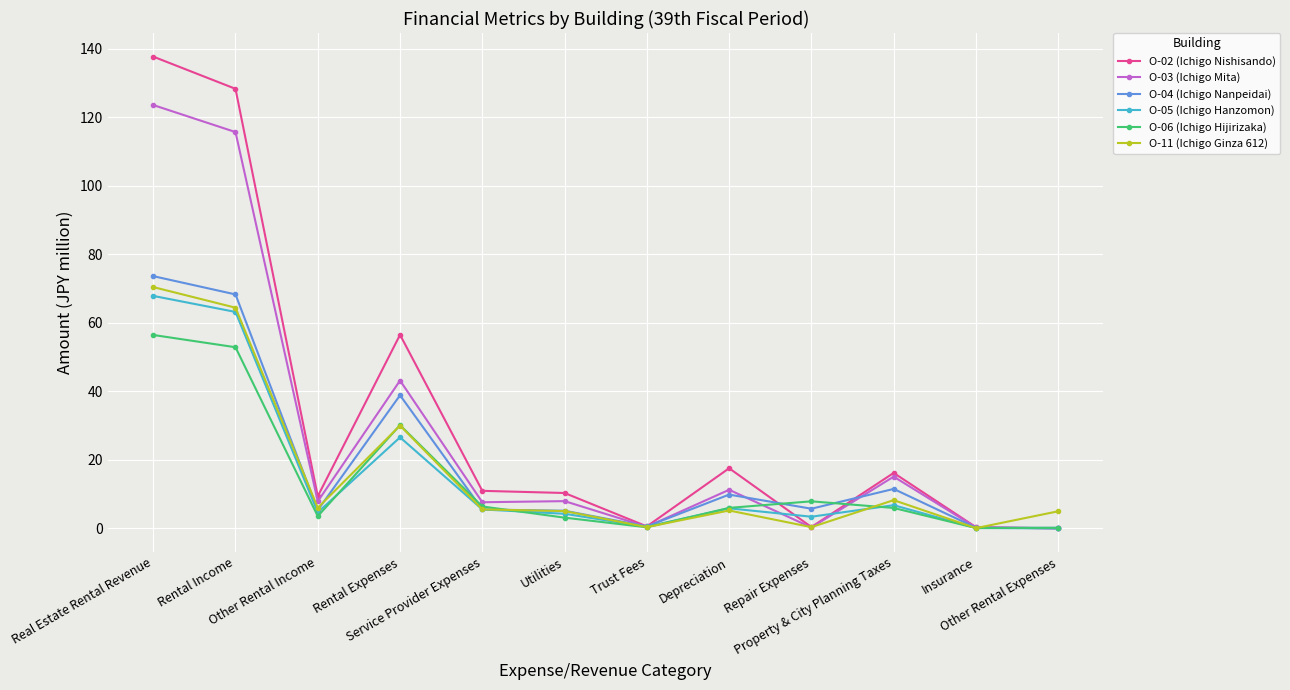

What is the label of the 3rd point from the left?

Other Rental Income